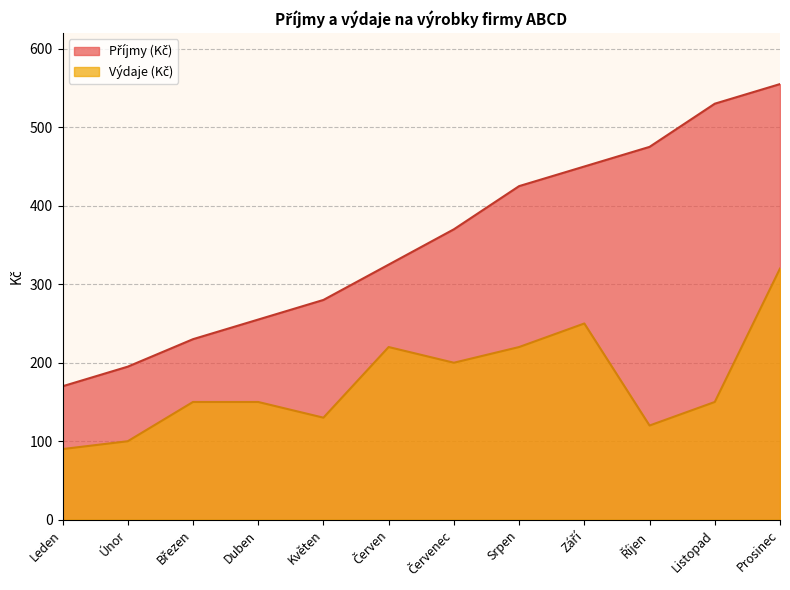

Rank the series by their maximum value, from lowest to highest.

Výdaje (Kč), Příjmy (Kč)